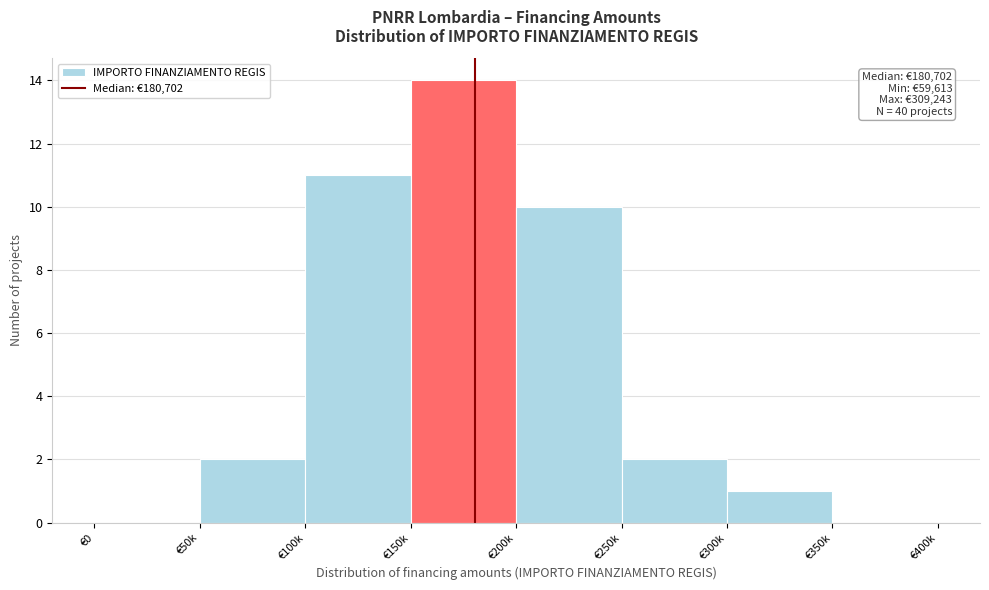

Reading right to left, transcribe all the data shown in this chart.

€350k=0	€300k=1	€250k=2	€200k=10	€150k=14	€100k=11	€50k=2	€0=0